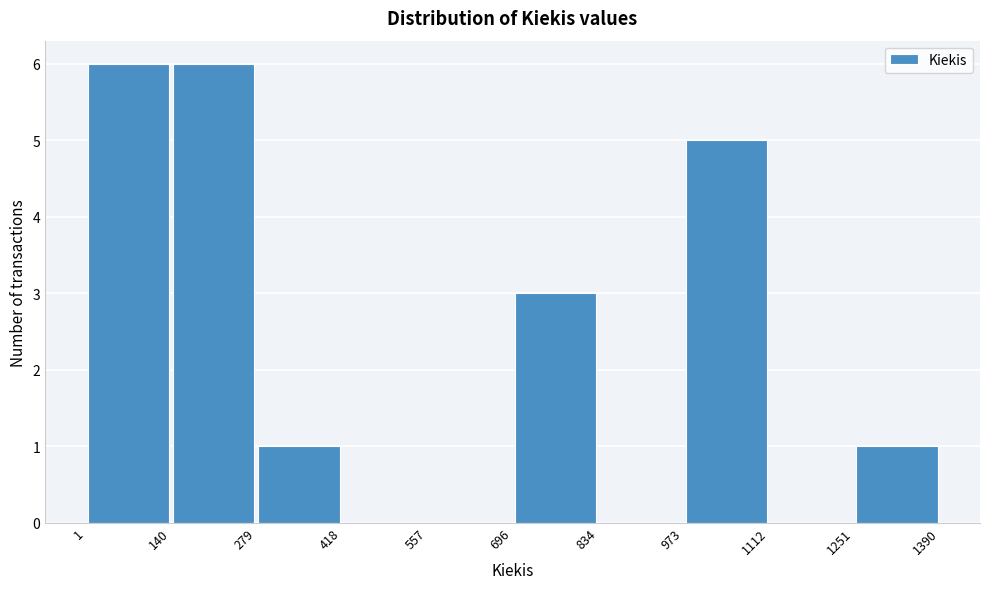

Reading left to right, list every bar in this chart as the range it spans on the x-axis followed by its height. The values are not printed on the chart, so give them approximately, as read against the axis.

1 to 140: 6
140 to 279: 6
279 to 418: 1
418 to 557: 0
557 to 696: 0
696 to 834: 3
834 to 973: 0
973 to 1112: 5
1112 to 1251: 0
1251 to 1390: 1